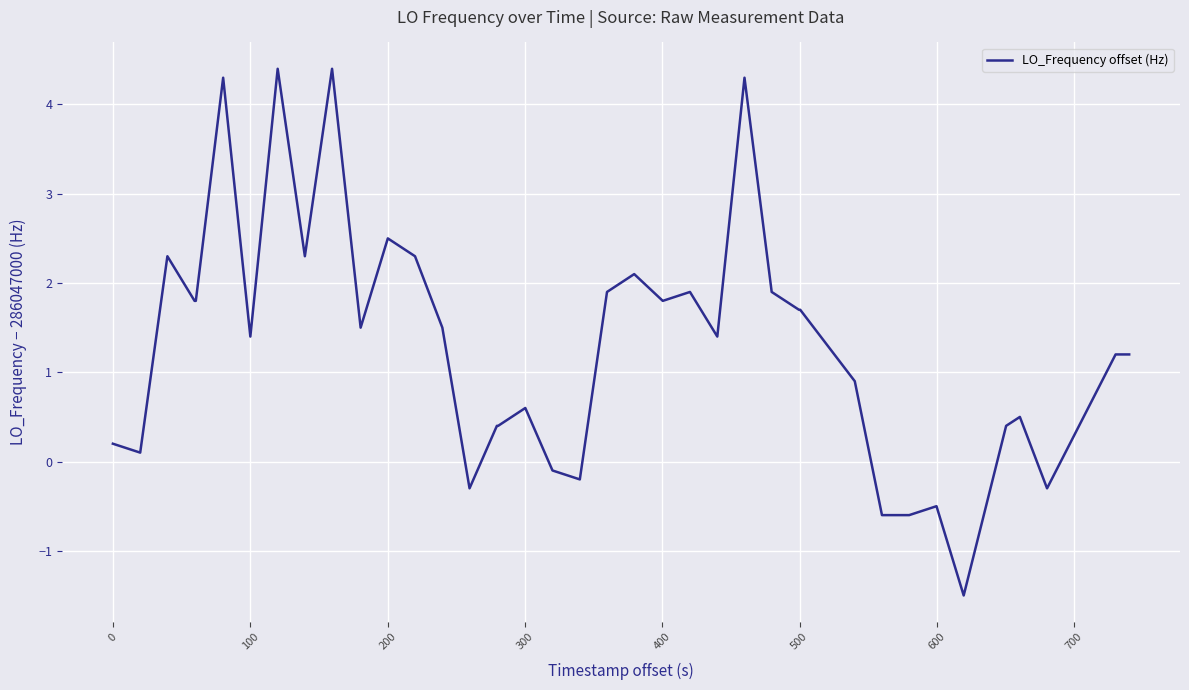

Reading left to right, list all the values displayed in this chart.

0.2	0.1	2.3	1.8	1.8	4.3	1.4	4.4	2.3	4.4	1.5	2.5	2.3	1.5	-0.3	0.4	0.4	0.6	-0.1	-0.2	1.9	2.1	1.8	1.9	1.4	4.3	1.9	1.7	1.7	0.9	0.9	-0.6	-0.6	-0.5	-1.5	0.4	0.5	-0.3	1.2	1.2